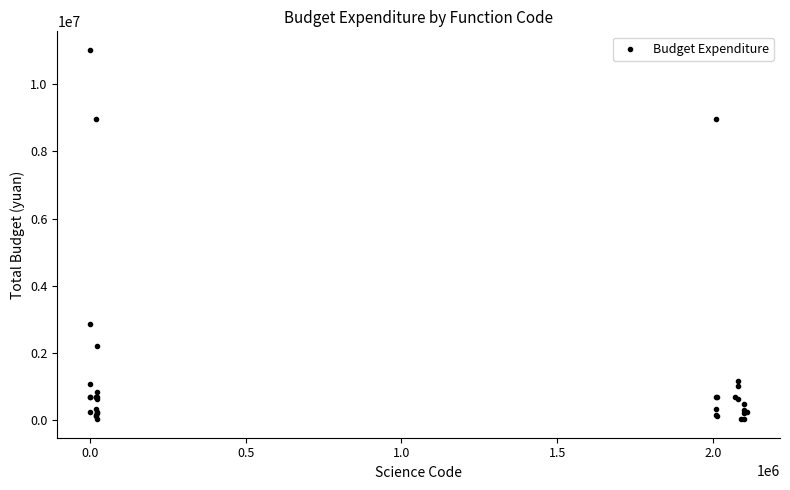

What Y value in the scatter plot is closest to 5529779?

2882651.1